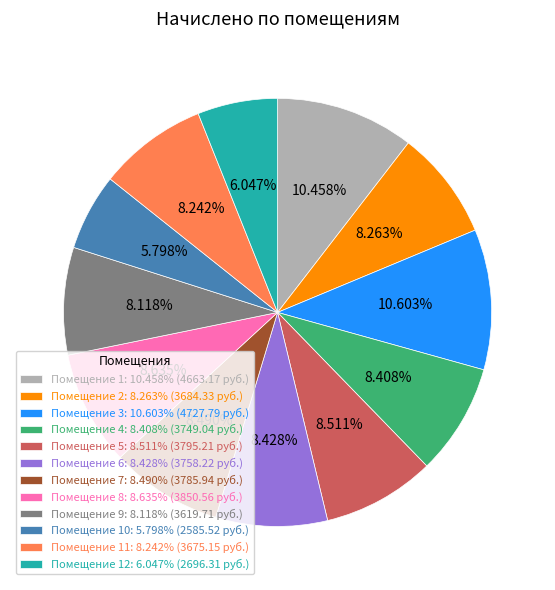

Is the sum of Помещение 11: 8.242% (3675.15 руб.) and Помещение 3: 10.603% (4727.79 руб.) greater than half?

No